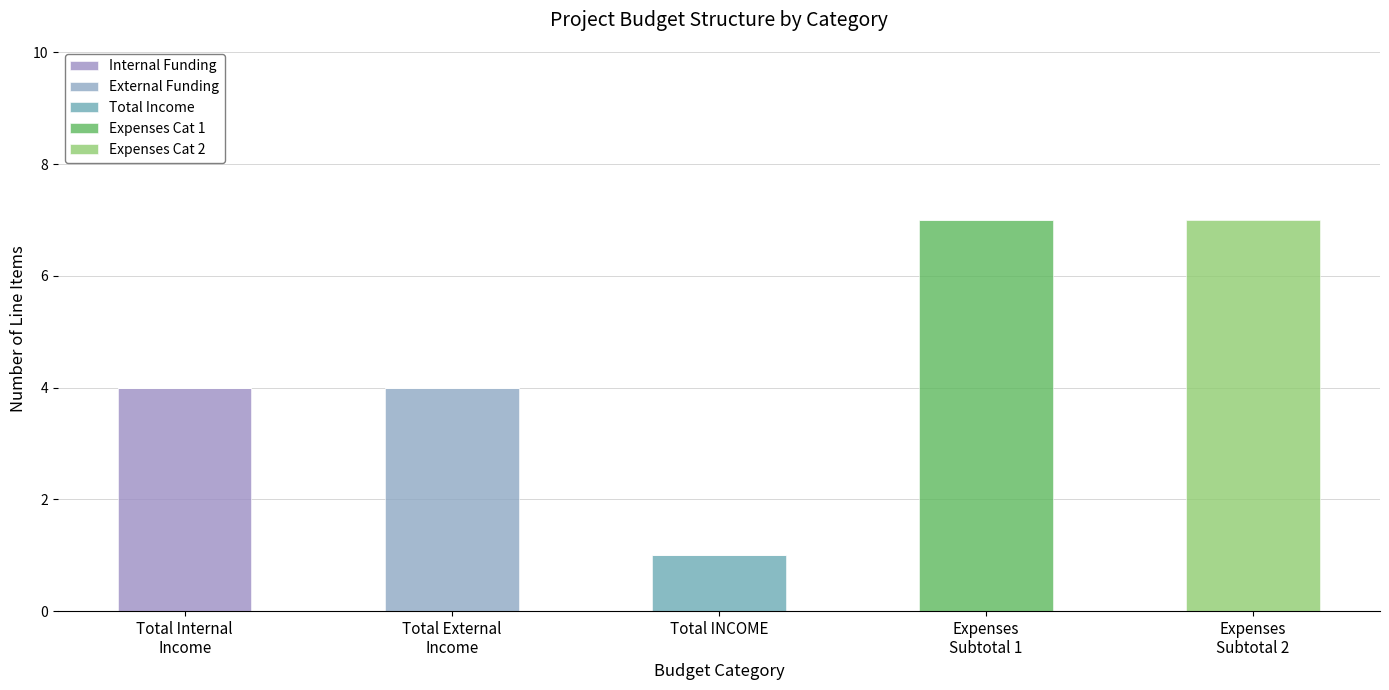

How many series are shown in this chart?

5